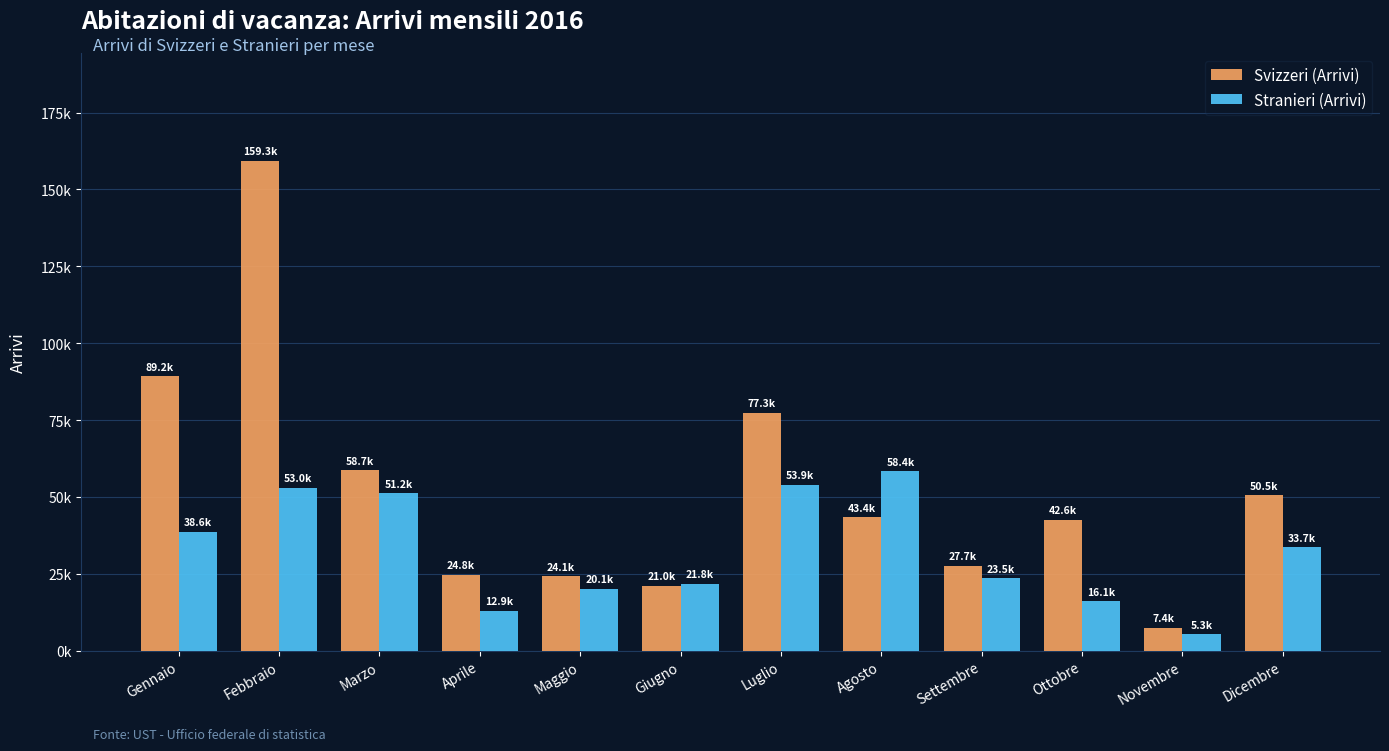

What is the approximate value of Svizzeri (Arrivi) at Settembre?

27696.4